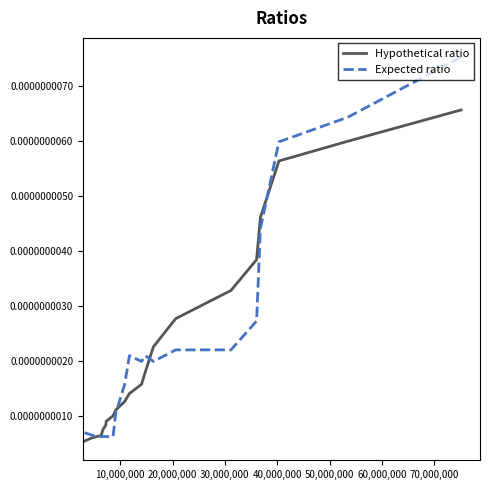

Which series has the widest spread of values?

Expected ratio